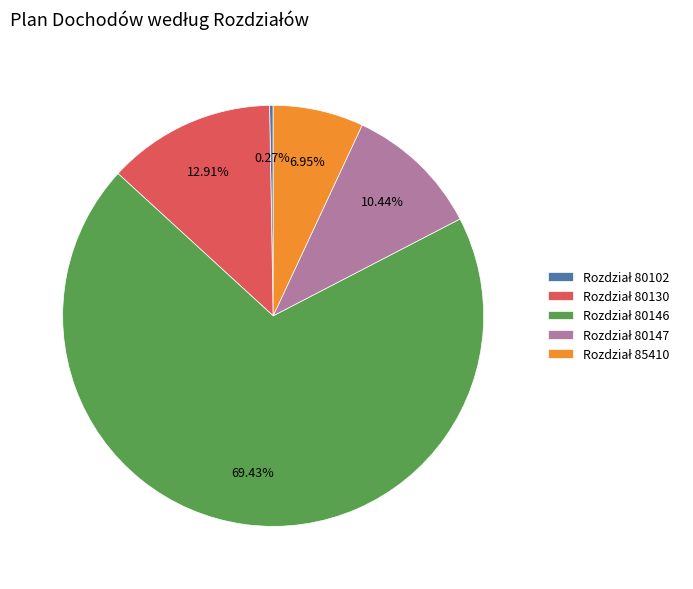

Is there a majority slice in this chart?

Yes